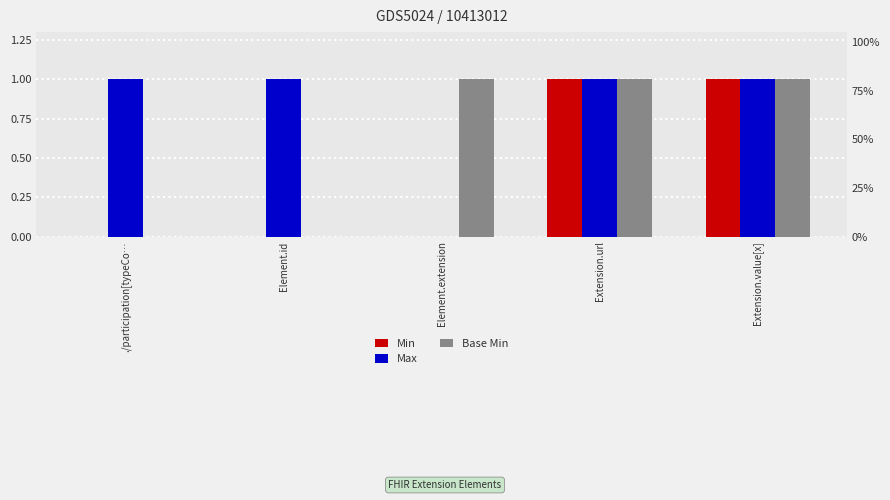

Is it true that Base Min equals 1 at Element.extension?

True